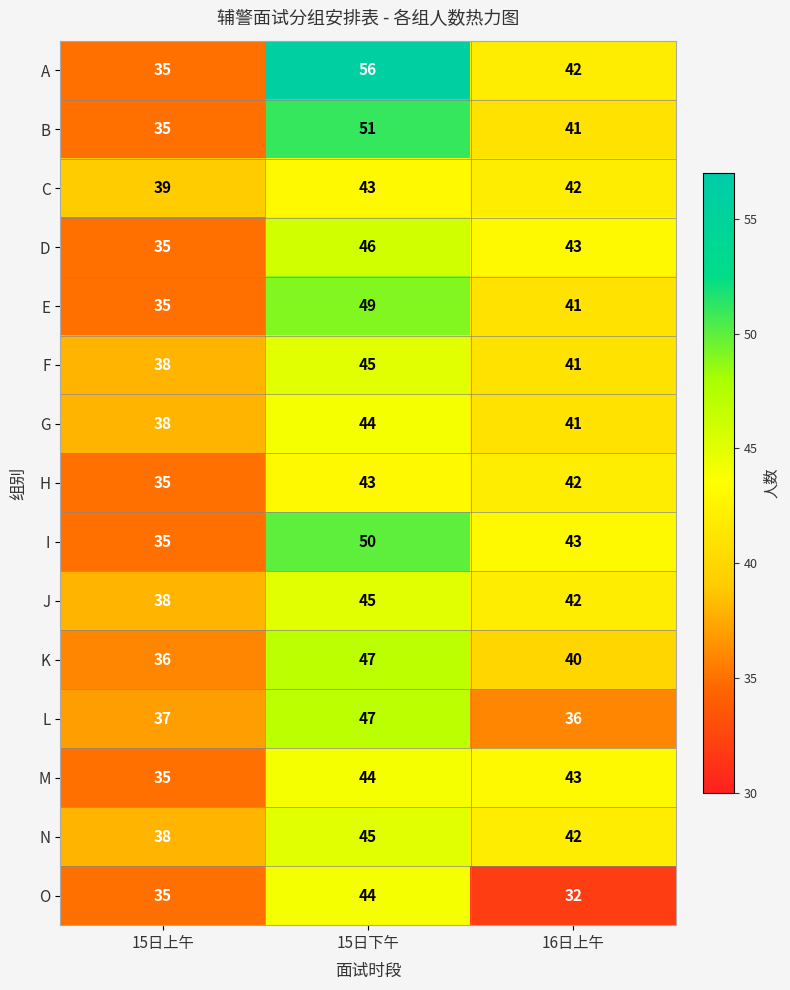

At how many categories does at least one series exceed 37?

3